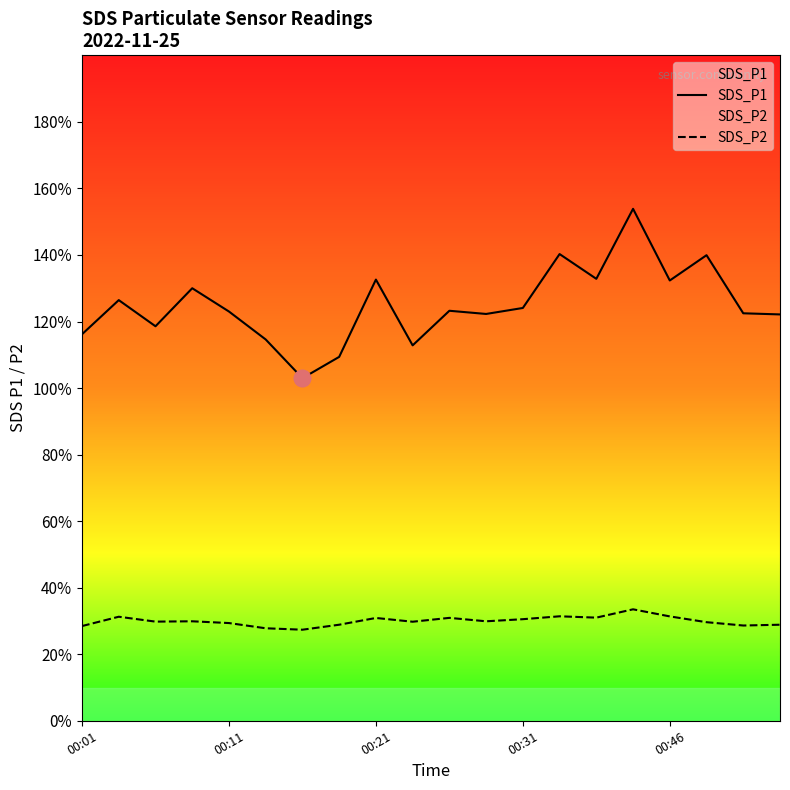

What is the difference between the maximum and minimum values in the SDS_P2 series?

6.1